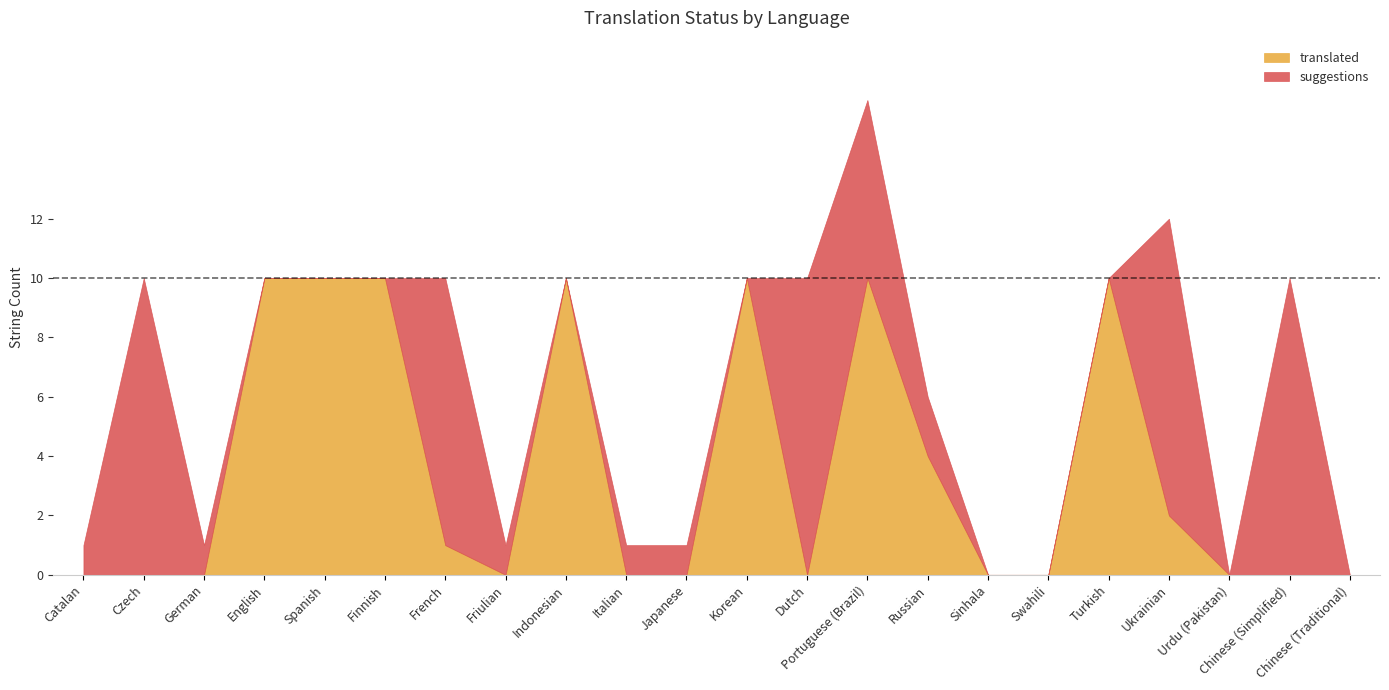

True or false: translated has a value of 0 at Catalan.

True